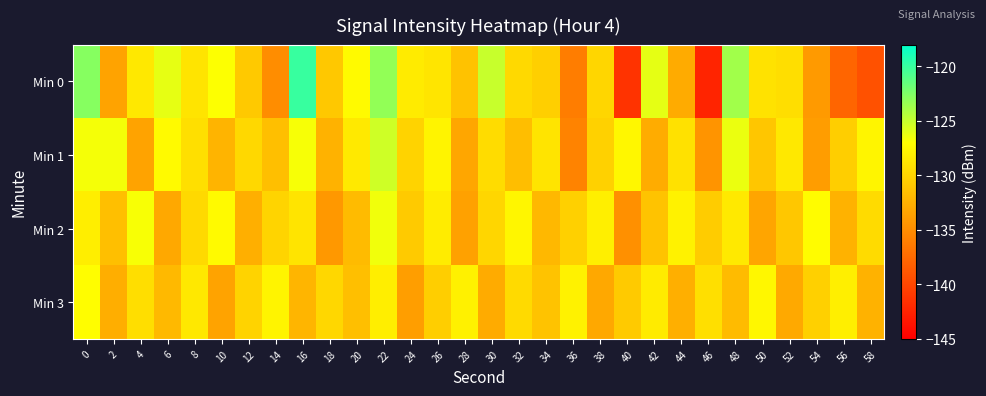

What is the difference between the highest and lowest values at 16?

12.2